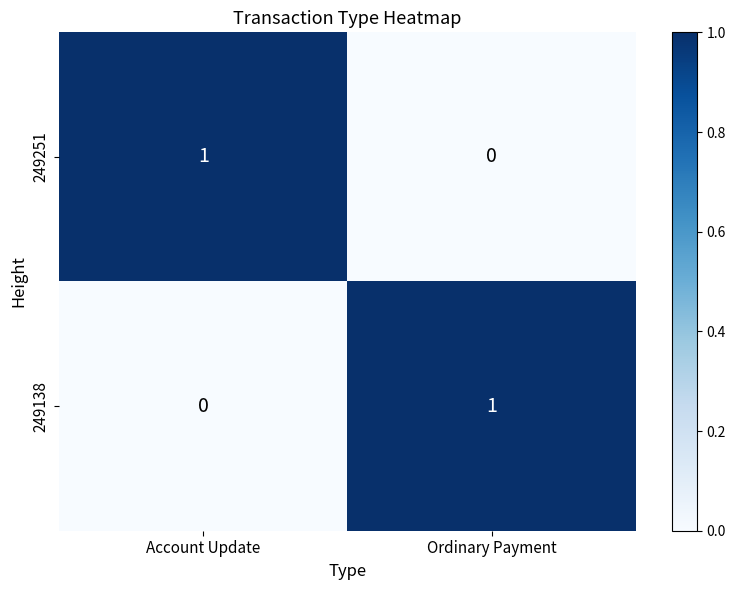

Is the value of 249138 at Account Update greater than the value of 249251 at Account Update?

No